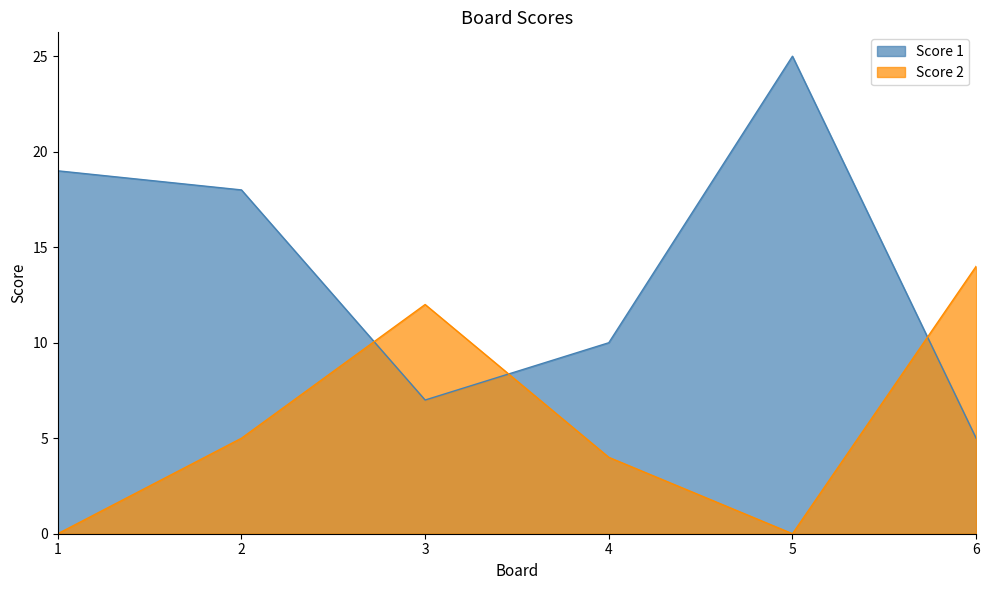

Reading left to right, transcribe all the data shown in this chart.

Score 1: 19	18	7	10	25	5
Score 2: 0	5	12	4	0	14